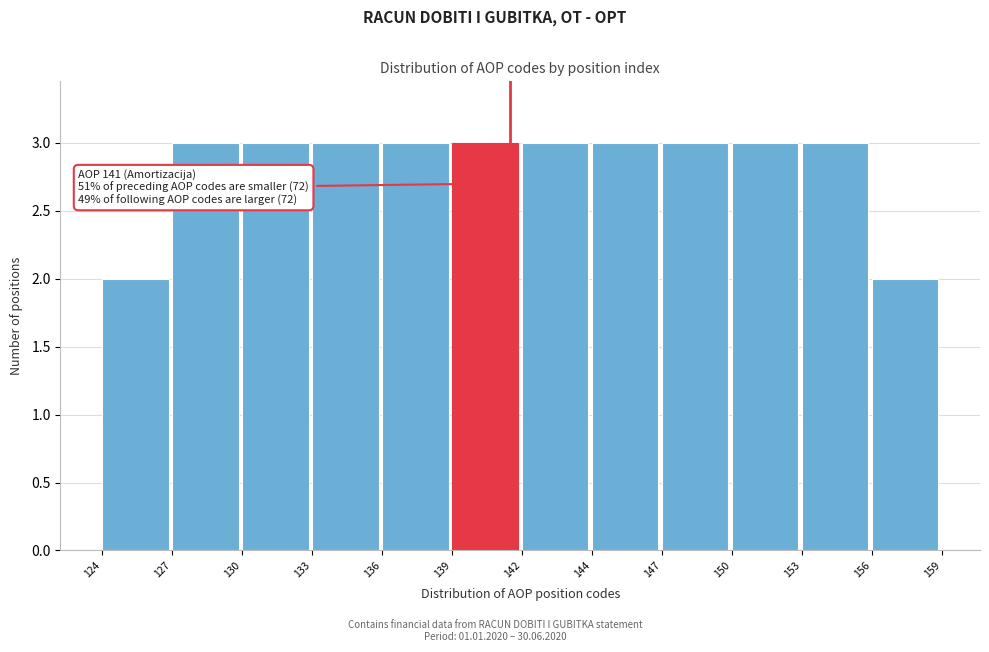

Reading left to right, extract all data points from this chart.

2	3	3	3	3	3	3	3	3	3	3	2